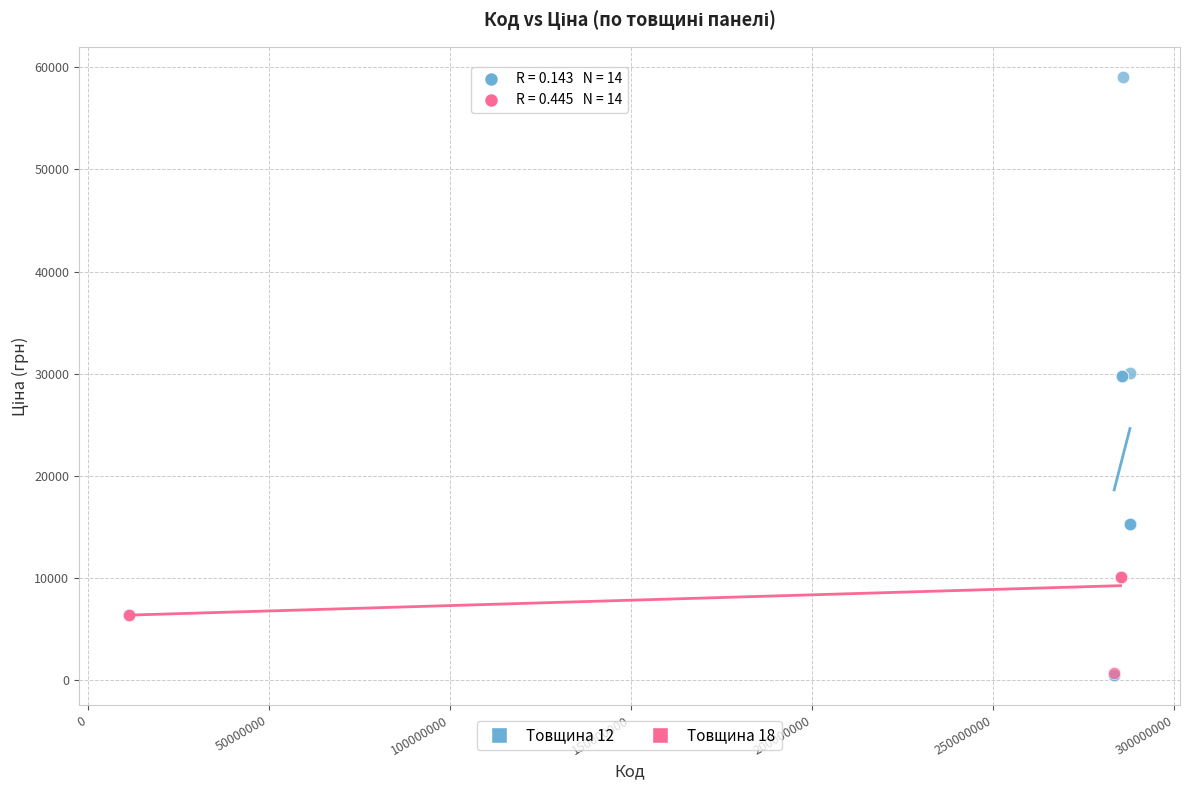

Which series contains the highest Y value?

Товщина 12